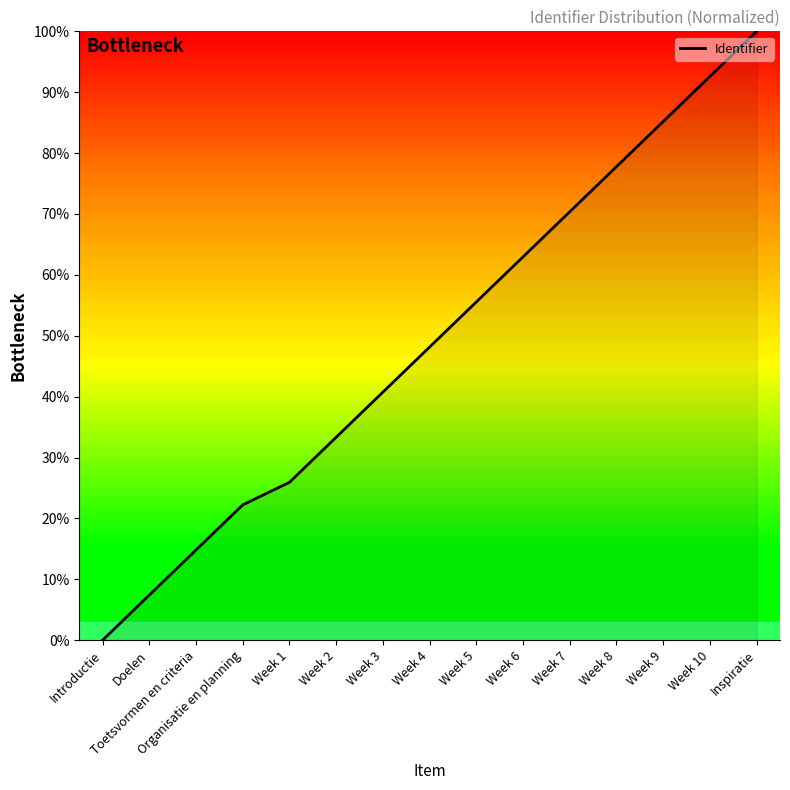

What is the maximum value shown in the chart?

100.0